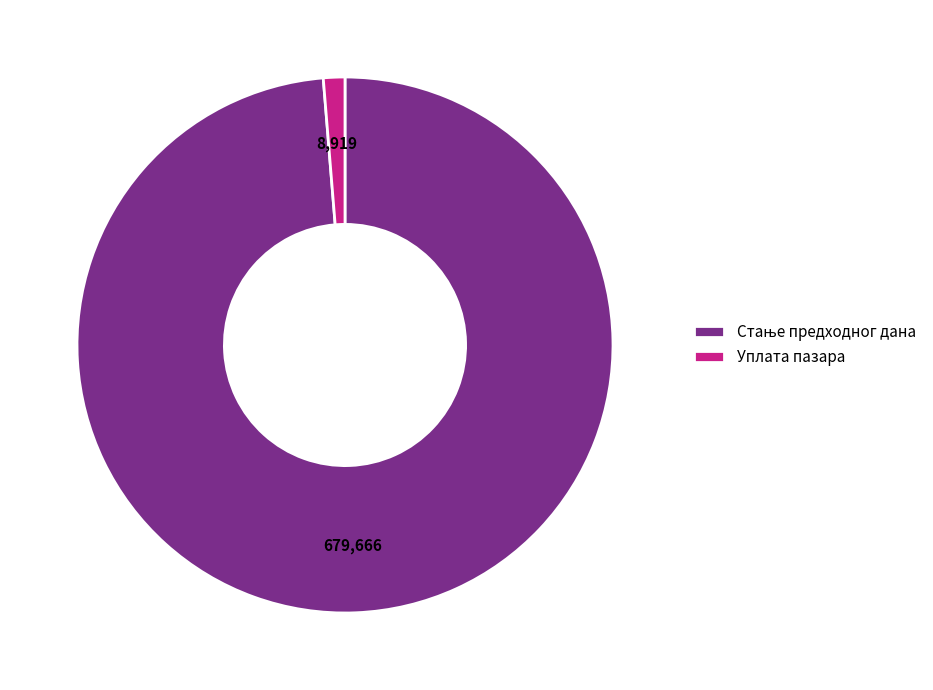

Is there any slice that represents more than half of the pie?

Yes